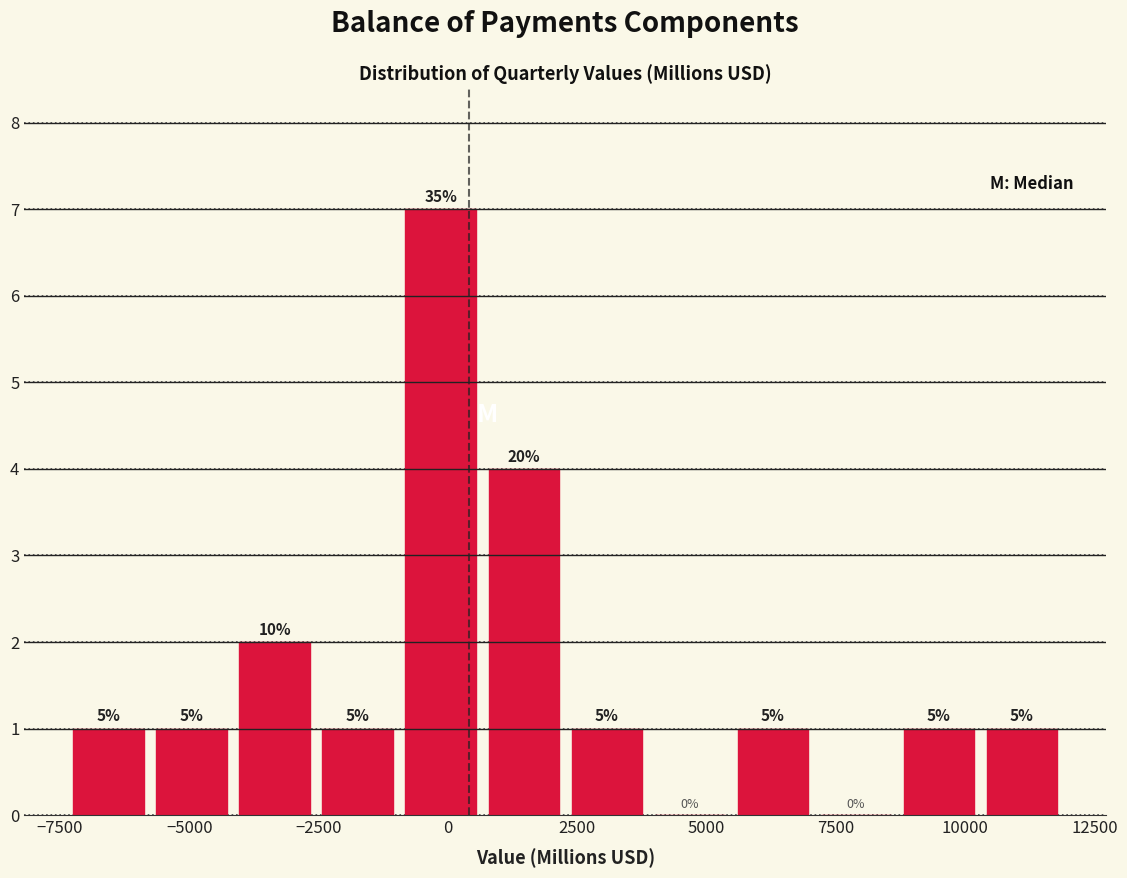

Around what value on the x-axis is the tallest bar? Give the approximate position of its centre, as read against the axis.

0